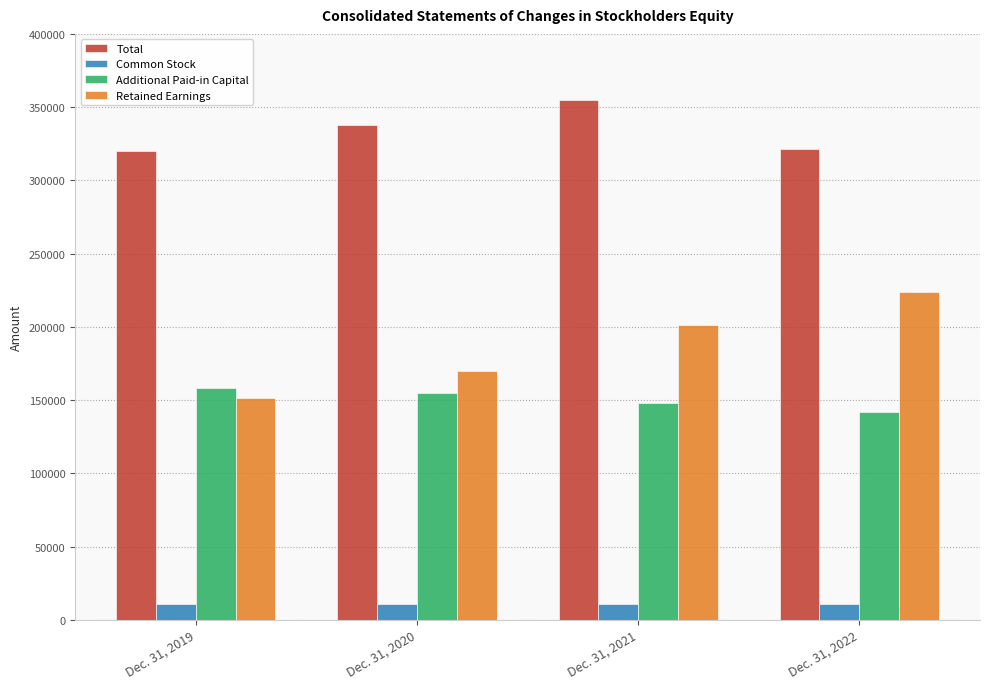

What is the spread (max minus min) of values at Dec. 31, 2021?

344082